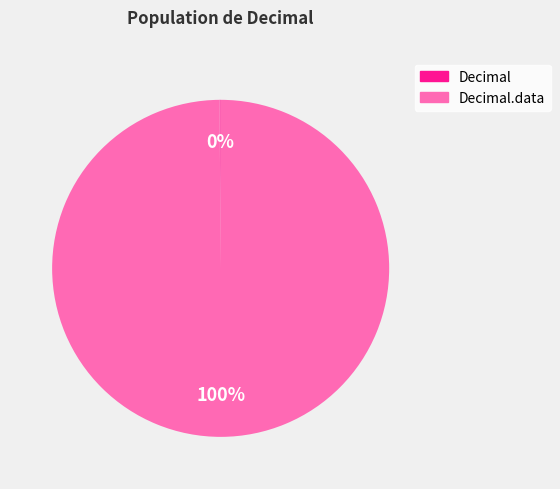

Is there any slice that represents more than half of the pie?

Yes